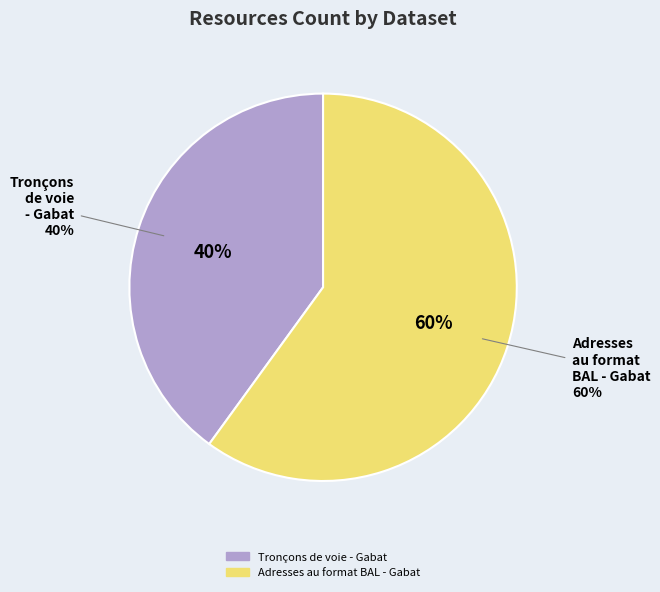

To the nearest percent, what portion does Adresses au format BAL - Gabat represent?

60%